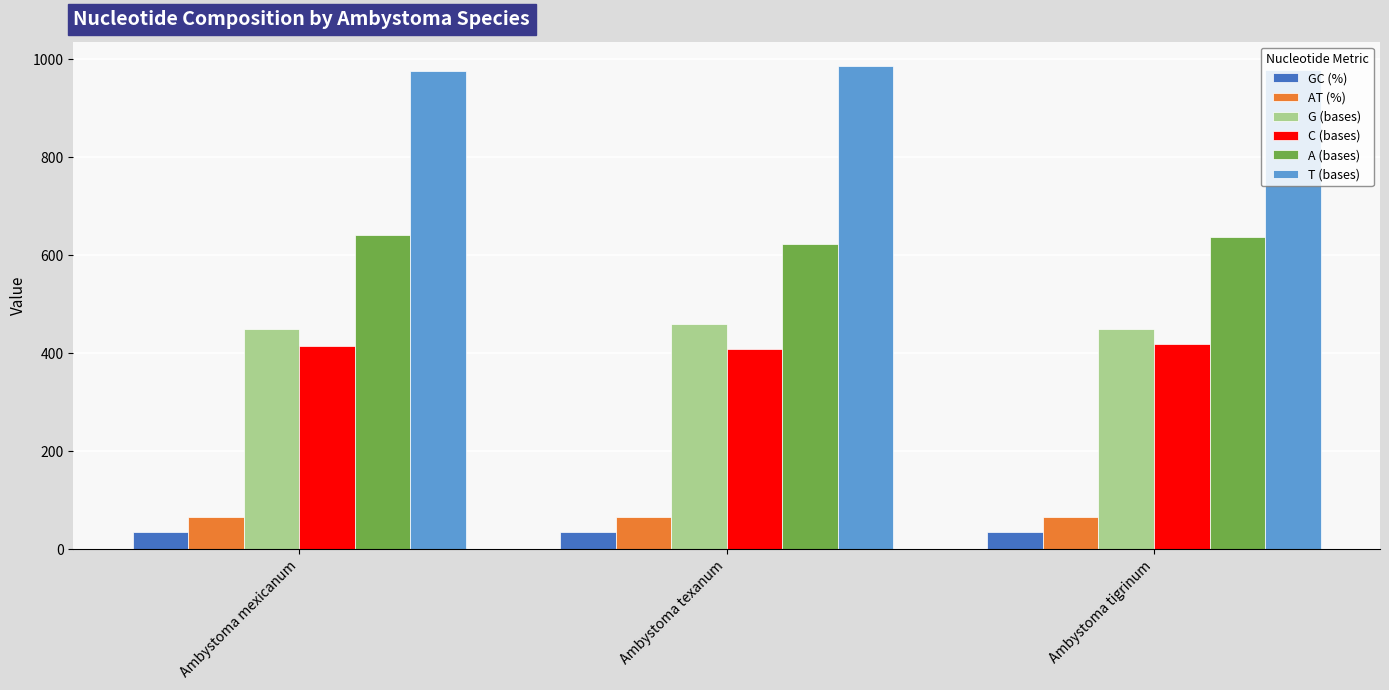

What is the difference between the maximum and second lowest values in the A (bases) series?

5.0